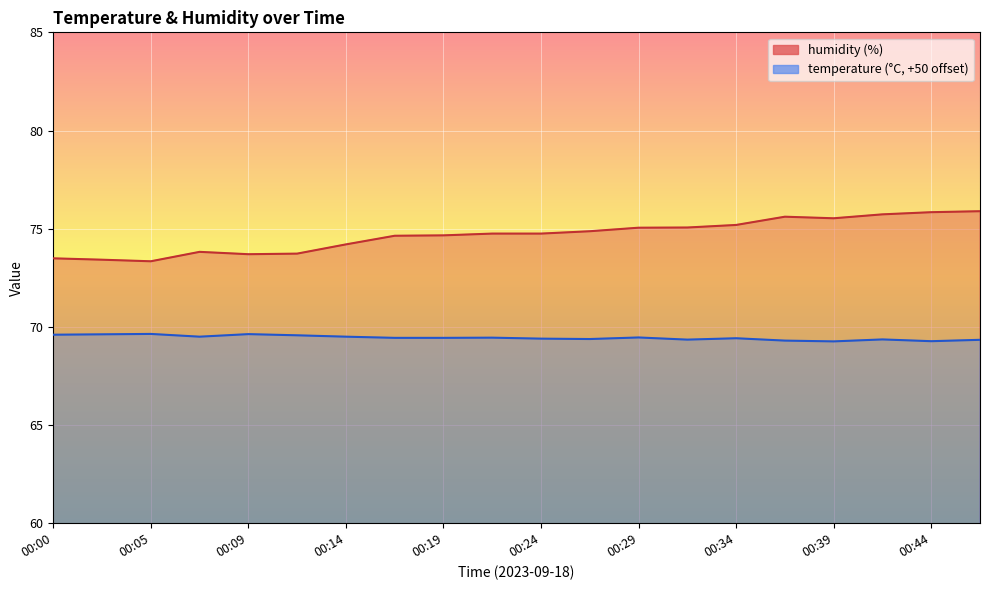

What is the difference between the highest and lowest values at 00:07?

4.3